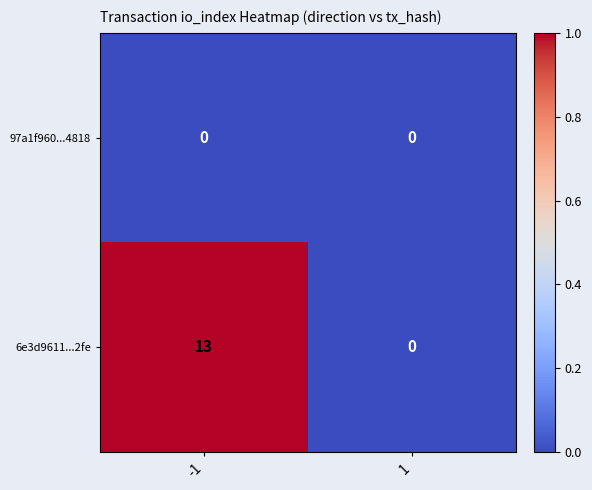

What is the maximum value shown in the chart?

13